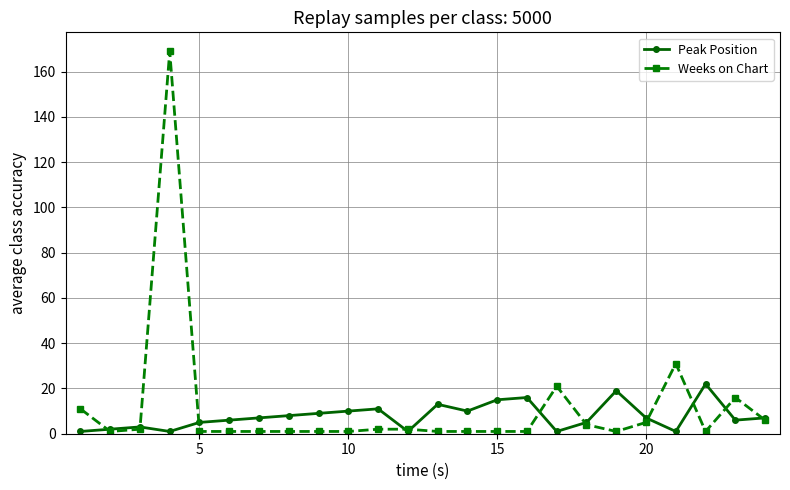

Rank the series by their average value, from lowest to highest.

Peak Position, Weeks on Chart